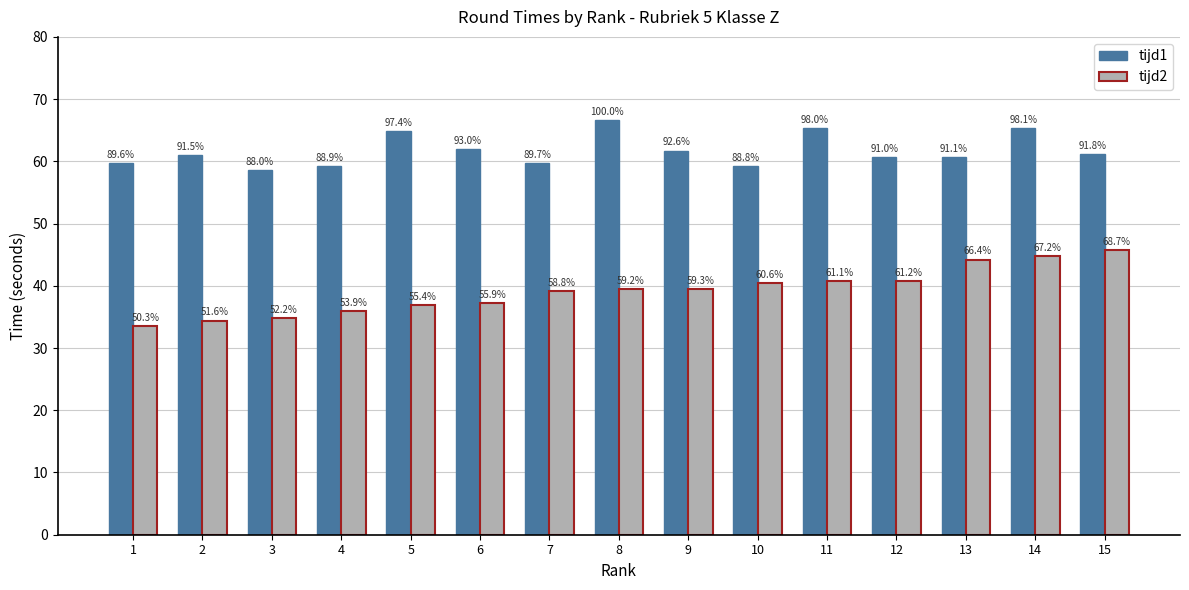

What are all the series names shown in the legend?

tijd1, tijd2